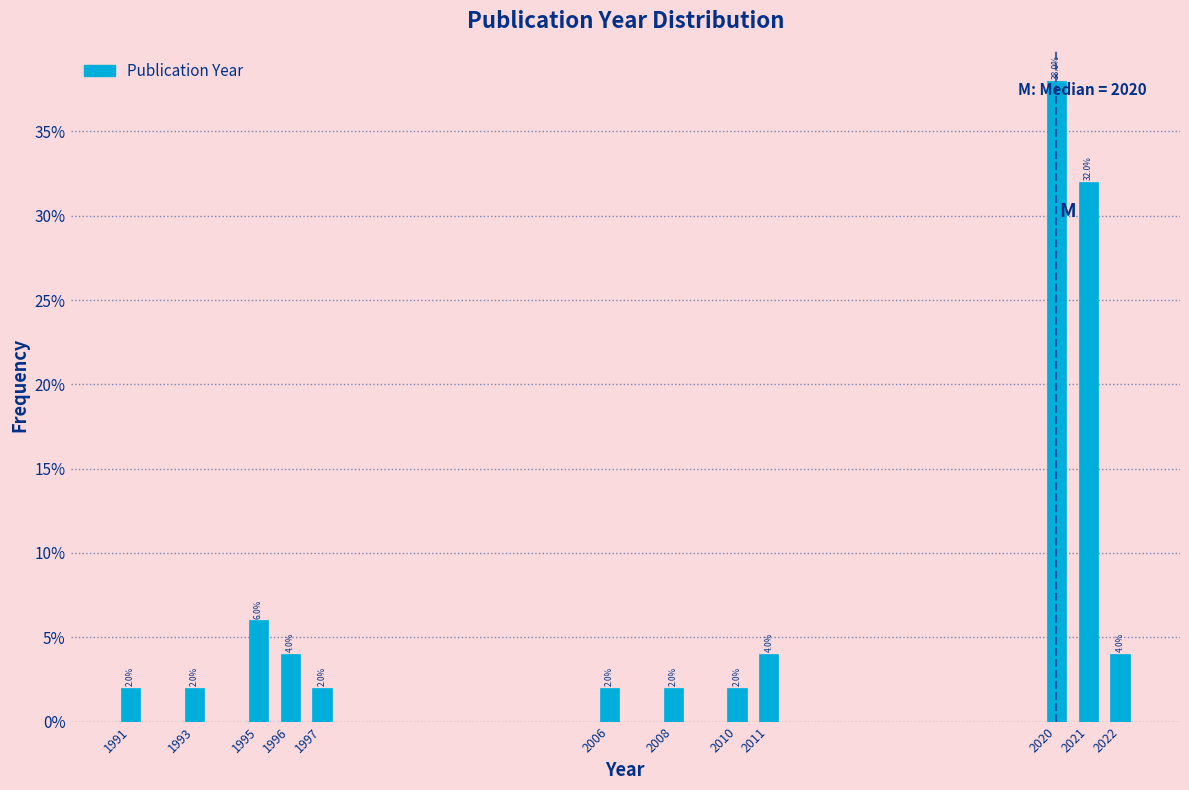

Which range on the x-axis has the tallest bar?

2019.5 to 2020.5